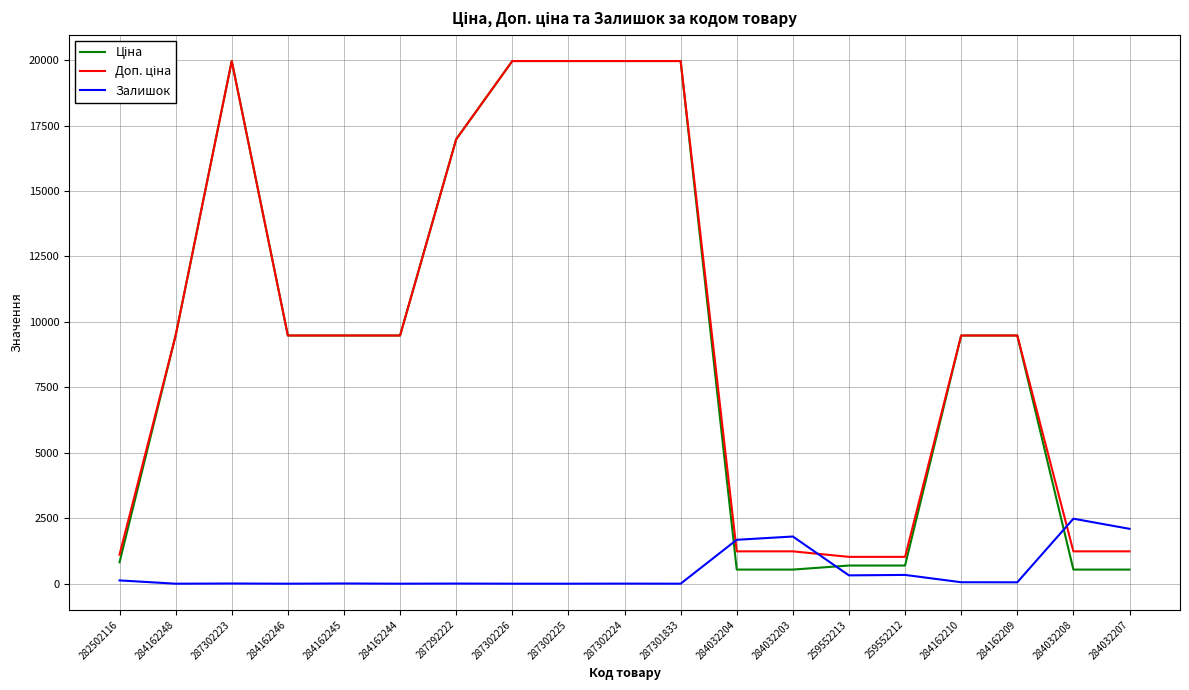

How many lines are shown in the chart?

3